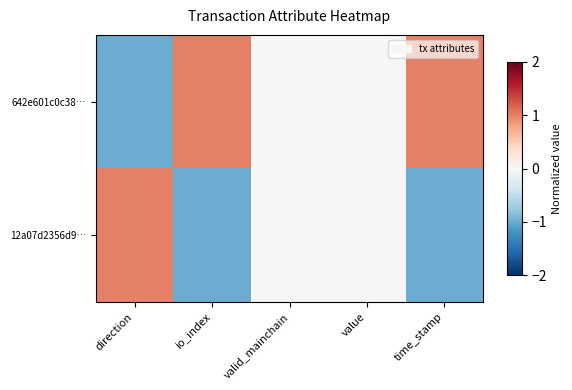

Which series changed the most between direction and value?

642e601c0c38…